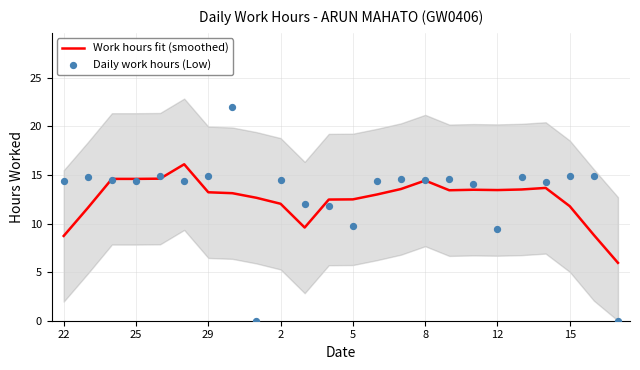

What are all the series names shown in the legend?

Work hours fit (smoothed), Daily work hours (Low)